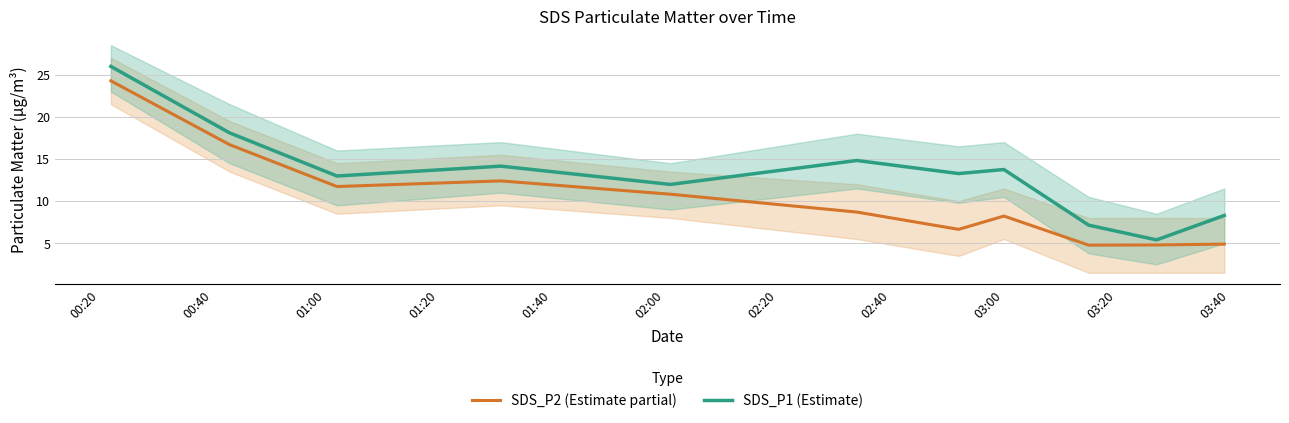

True or false: SDS_P2 (Estimate partial) and SDS_P1 (Estimate) intersect in this chart.

False